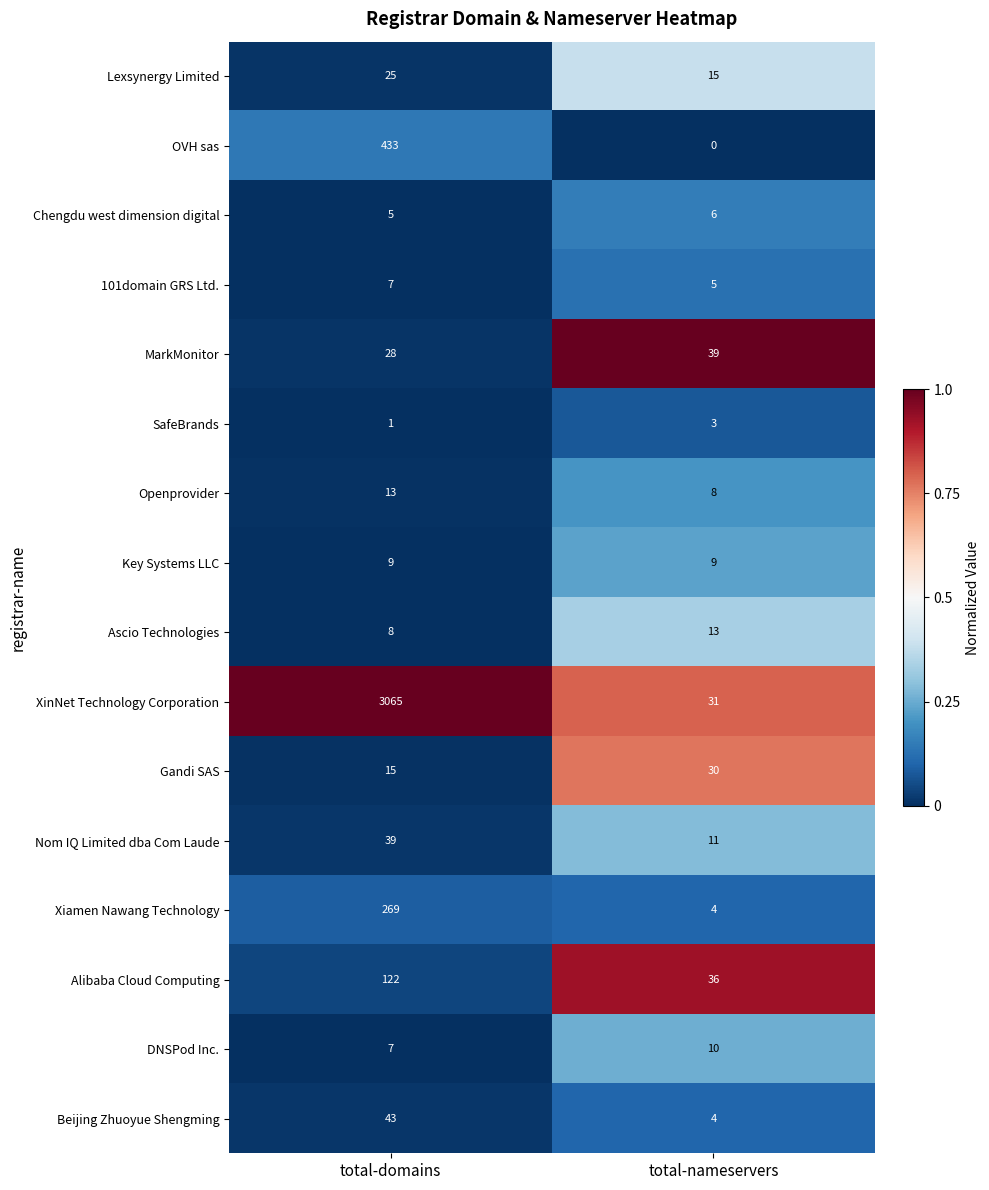

Which series has the largest total across all categories?

XinNet Technology Corporation